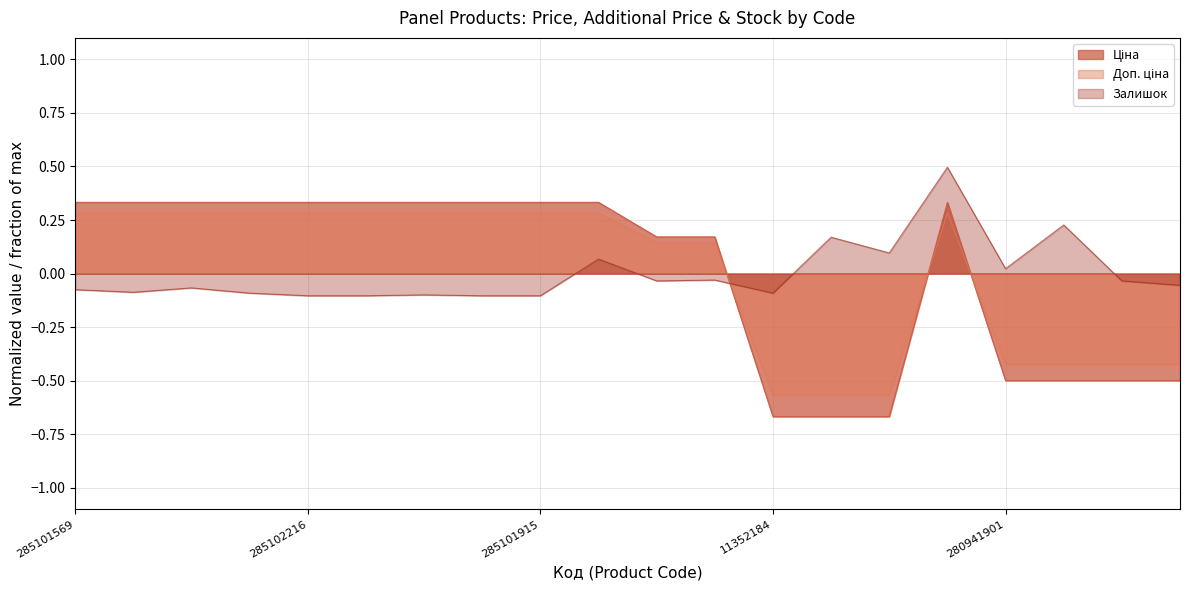

What are all the series names shown in the legend?

Ціна, Доп. ціна, Залишок